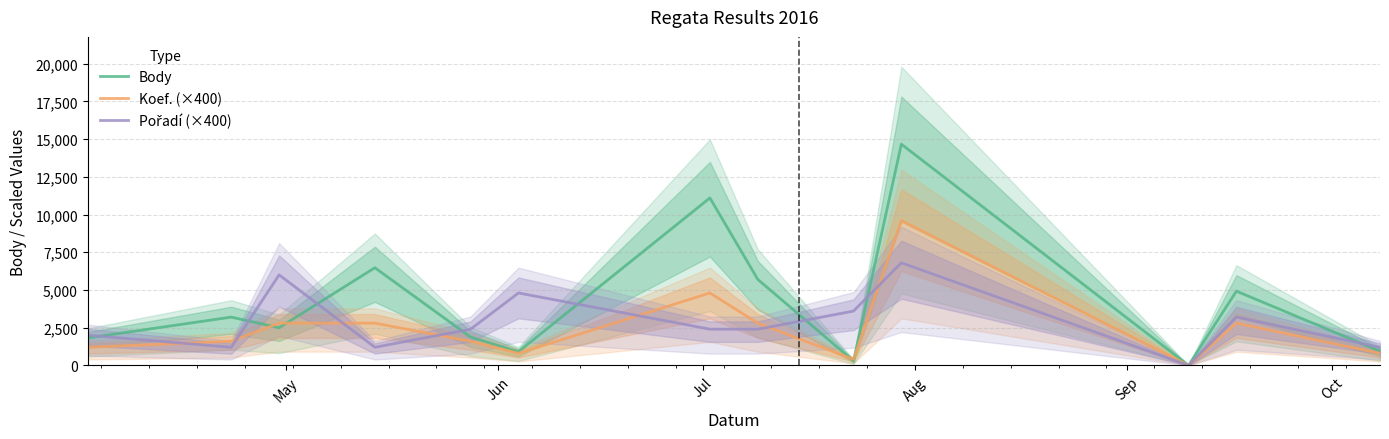

After their last crossing, which series has the higher values: Body or Koef. (×400)?

Body